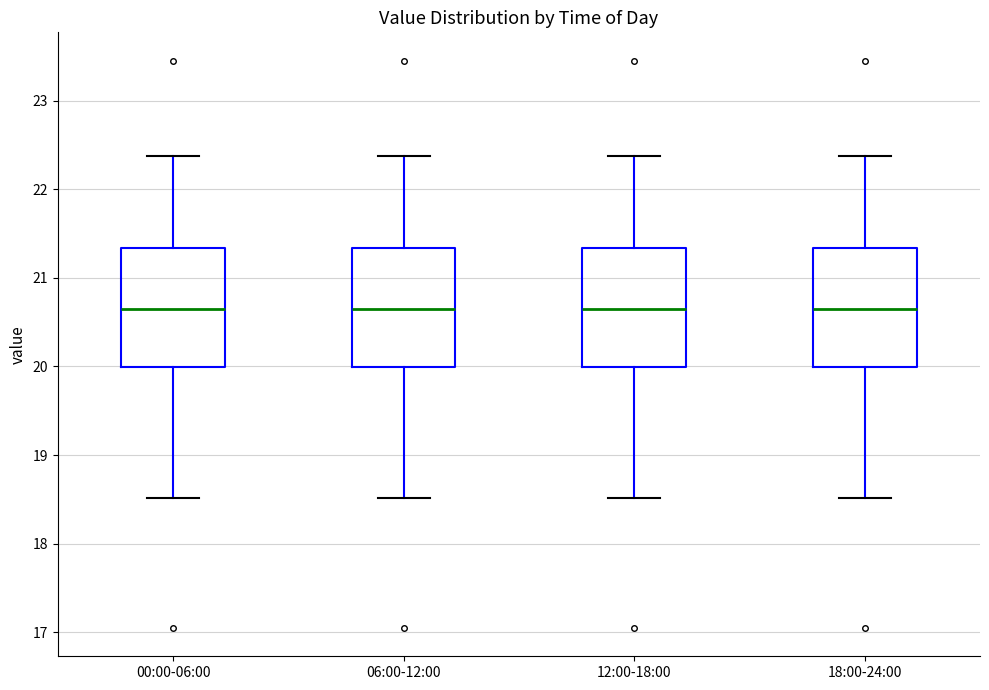

Reading left to right, transcribe this box plot: for each box, give where its median line is, the range the box spans, and where its two whiskers end, as read against the y-axis. The values are not printed on the chart, so give them approximately, as read against the axis.

00:00-06:00: median 20.7, box 20.0 to 21.3, whiskers 18.5 to 22.4
06:00-12:00: median 20.7, box 20.0 to 21.3, whiskers 18.5 to 22.4
12:00-18:00: median 20.7, box 20.0 to 21.3, whiskers 18.5 to 22.4
18:00-24:00: median 20.7, box 20.0 to 21.3, whiskers 18.5 to 22.4